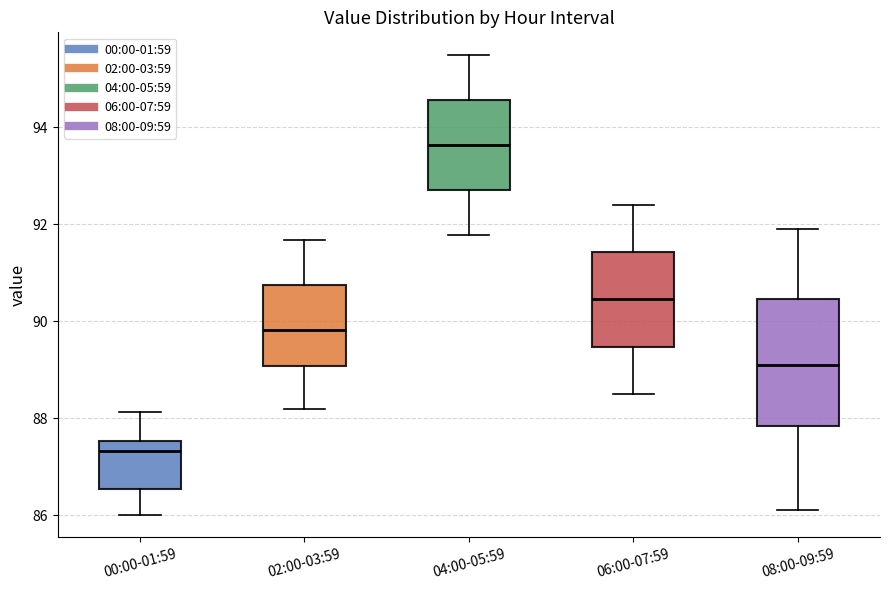

Where does the median line of the box for 04:00-05:59 sit on the y-axis? The values are not printed on the chart, so give them approximately, as read against the axis.

93.6